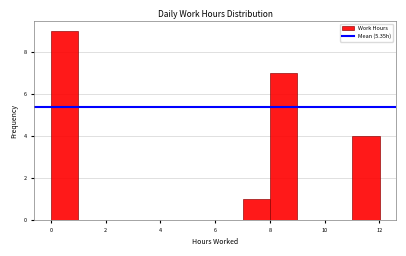

Reading left to right, transcribe this chart: for each bar, give the range it covers on the x-axis and its height. Neither the bar edges nor the heights are printed on the chart, so give them approximately, as read against the axes.

0 to 1: 9
1 to 2: 0
2 to 3: 0
3 to 4: 0
4 to 5: 0
5 to 6: 0
6 to 7: 0
7 to 8: 1
8 to 9: 7
9 to 10: 0
10 to 11: 0
11 to 12: 4